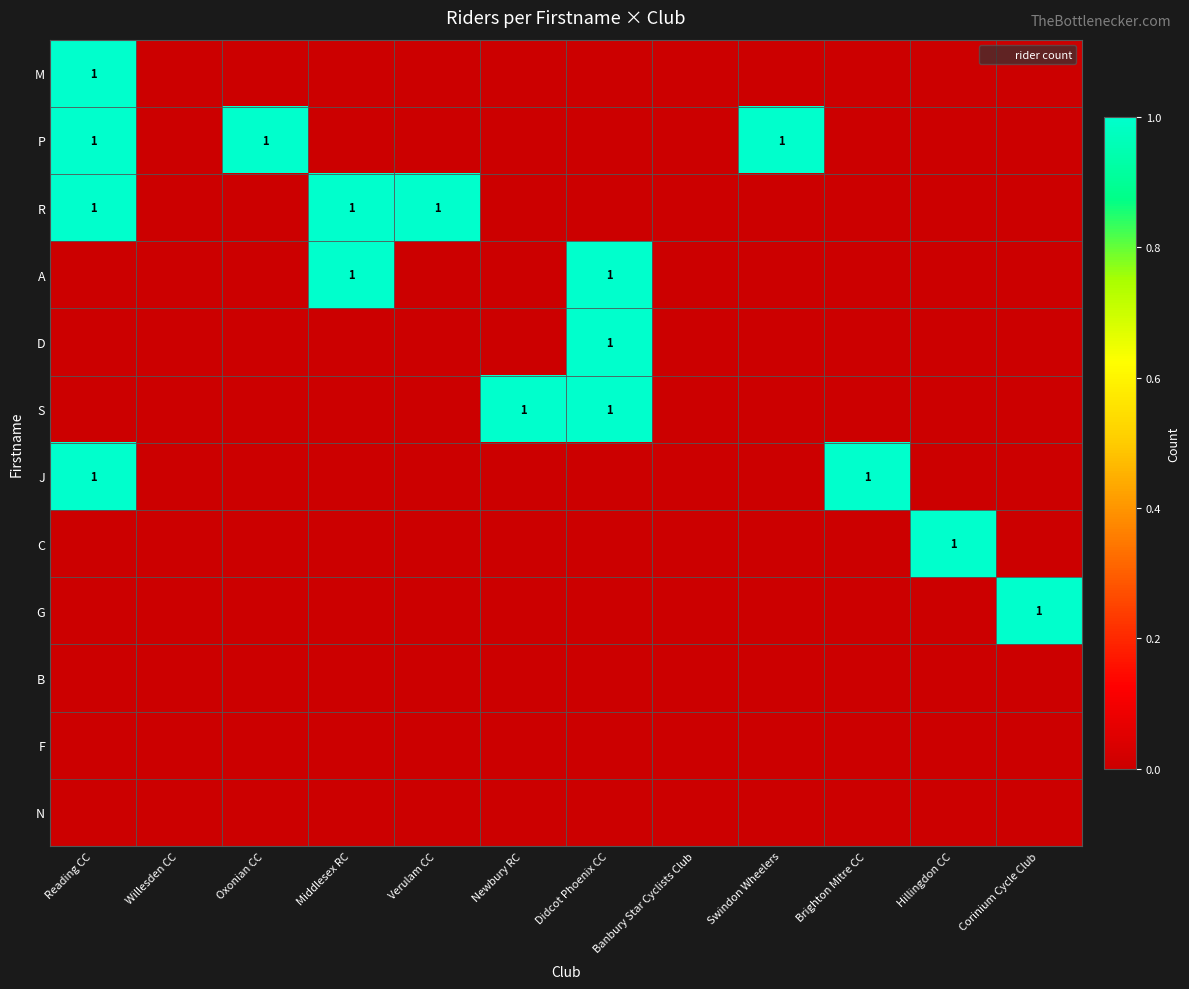

At Swindon Wheelers, list the series in order from largest to smallest.

P, M, R, A, D, S, J, C, G, B, F, N